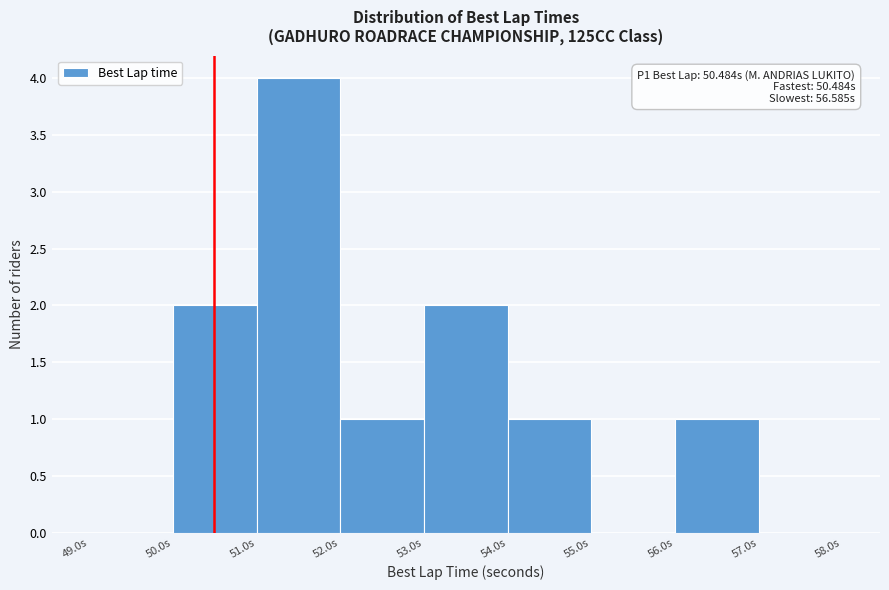

Over which range of the x-axis is the bar tallest?

51 to 52